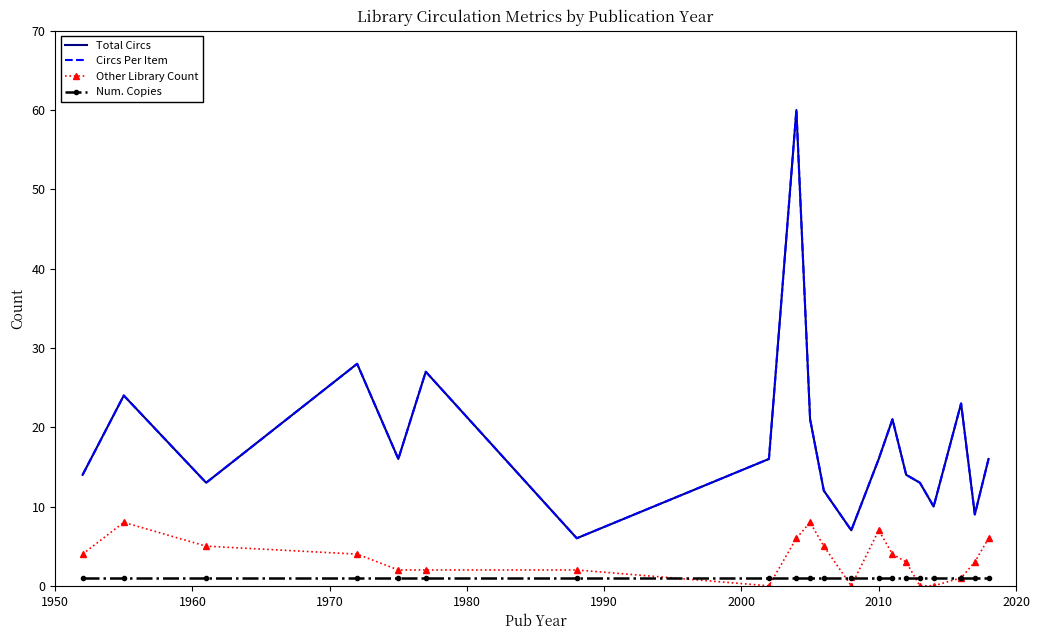

True or false: Circs Per Item and Num. Copies intersect in this chart.

False